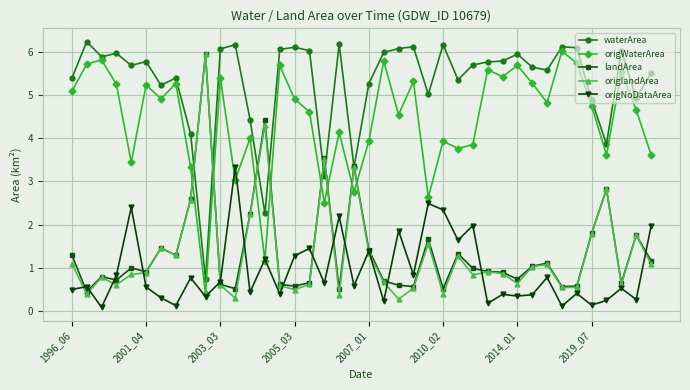

True or false: origlandArea has more than 2 points higher than both neighbors.

True